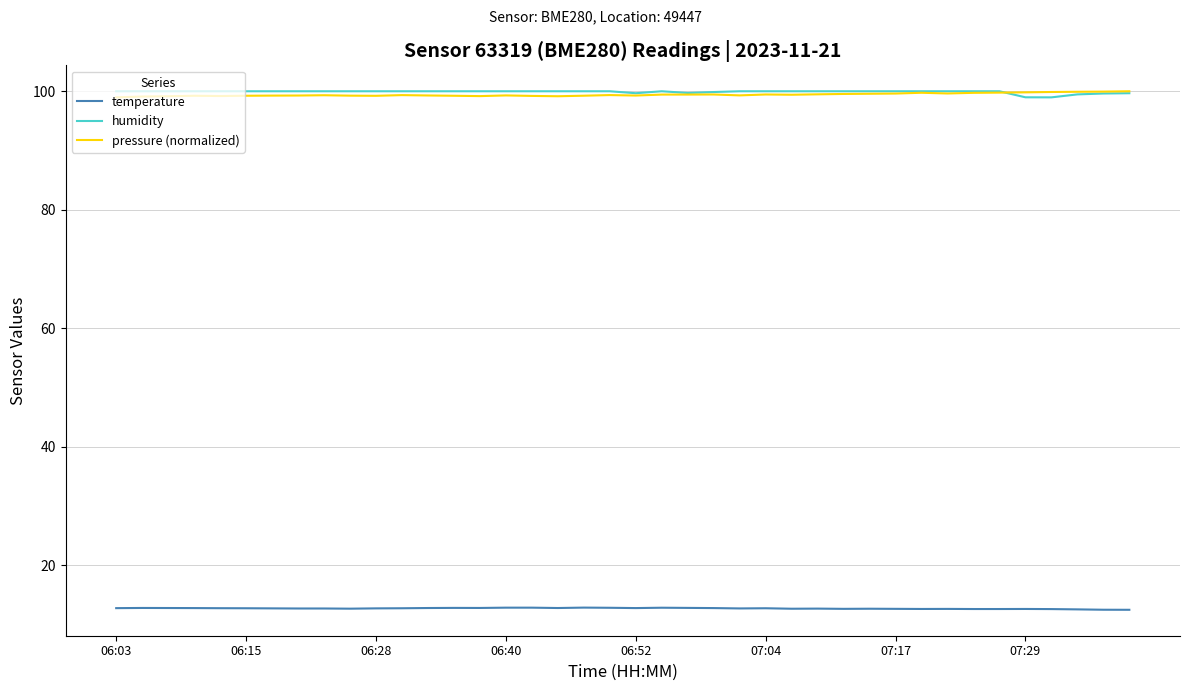

True or false: humidity and temperature cross at least once.

False